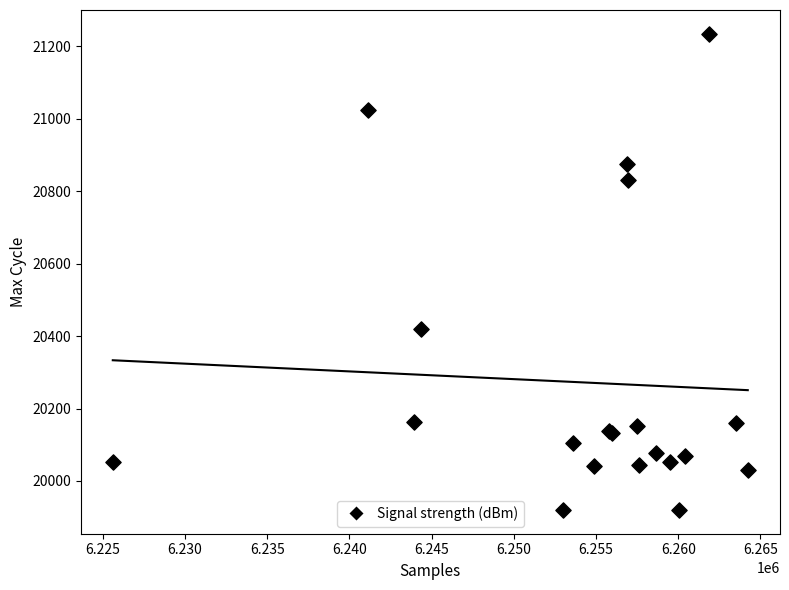

What Y value in the scatter plot is closest to 20577?

20421